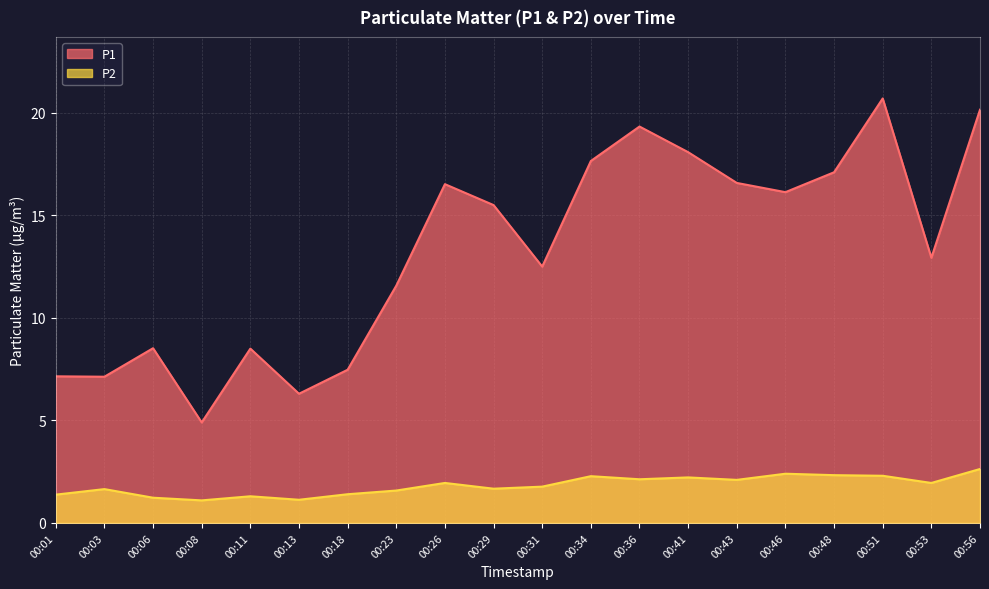

Reading left to right, list all the values displayed in this chart.

P1: 7.2	7.1	8.5	4.9	8.5	6.3	7.5	11.6	16.5	15.5	12.5	17.6	19.3	18.1	16.6	16.1	17.1	20.7	12.9	20.1
P2: 1.4	1.6	1.2	1.1	1.3	1.1	1.4	1.6	1.9	1.7	1.8	2.3	2.1	2.2	2.1	2.4	2.3	2.3	1.9	2.6